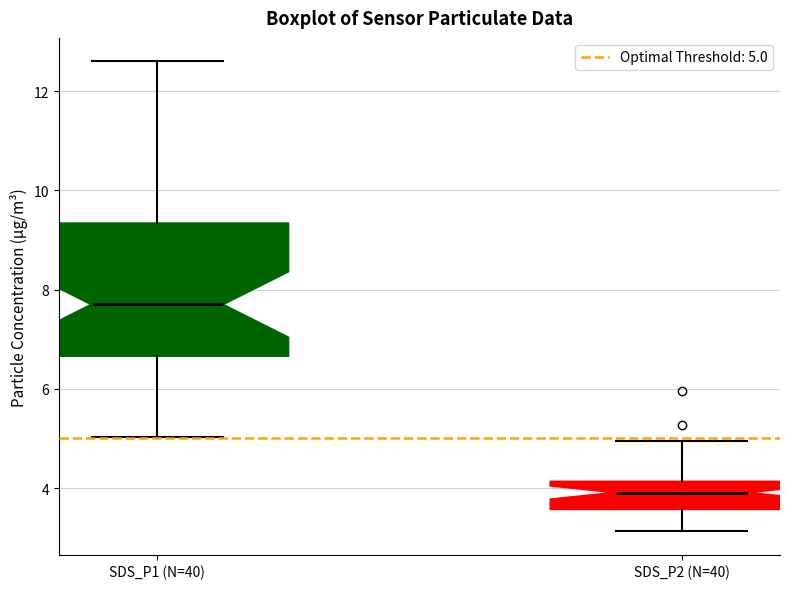

Where does the median line of the box for SDS_P1 (N=40) sit on the y-axis? The values are not printed on the chart, so give them approximately, as read against the axis.

7.8